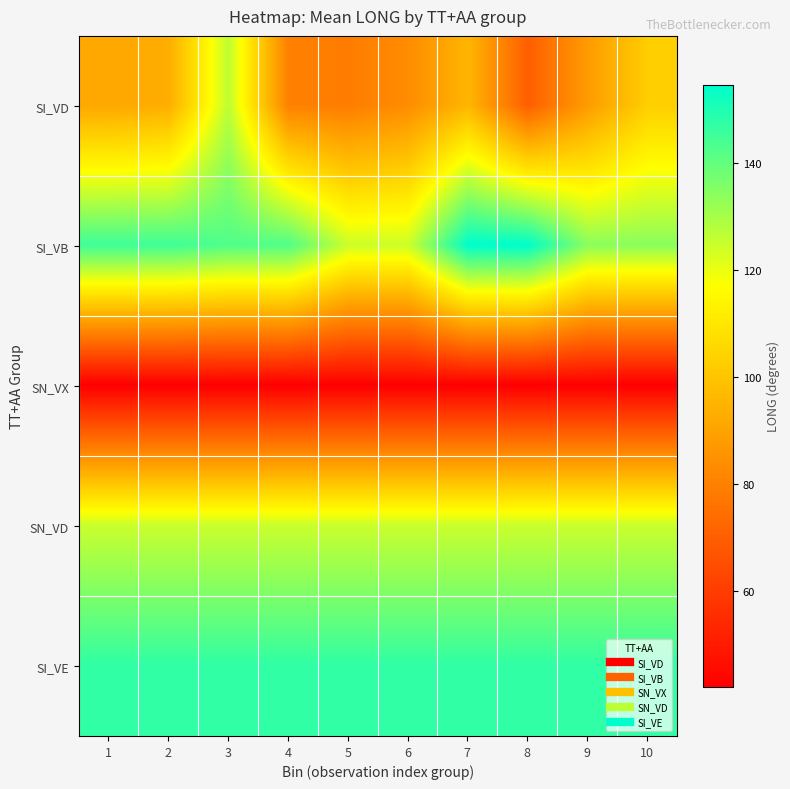

Which series has the largest total across all categories?

SI_VE